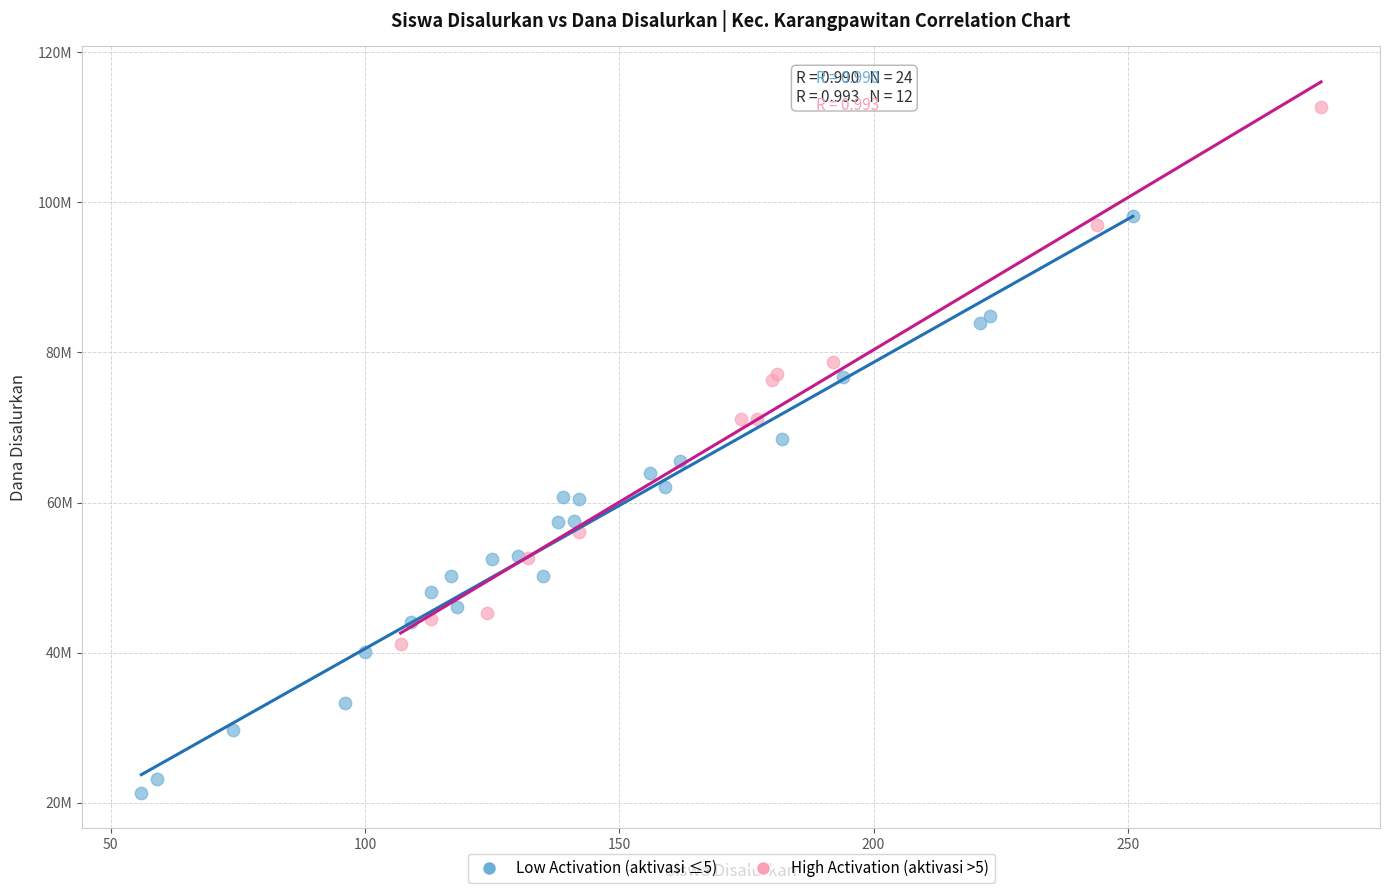

What are all the series names shown in the legend?

Low Activation (aktivasi ≤5), High Activation (aktivasi >5)